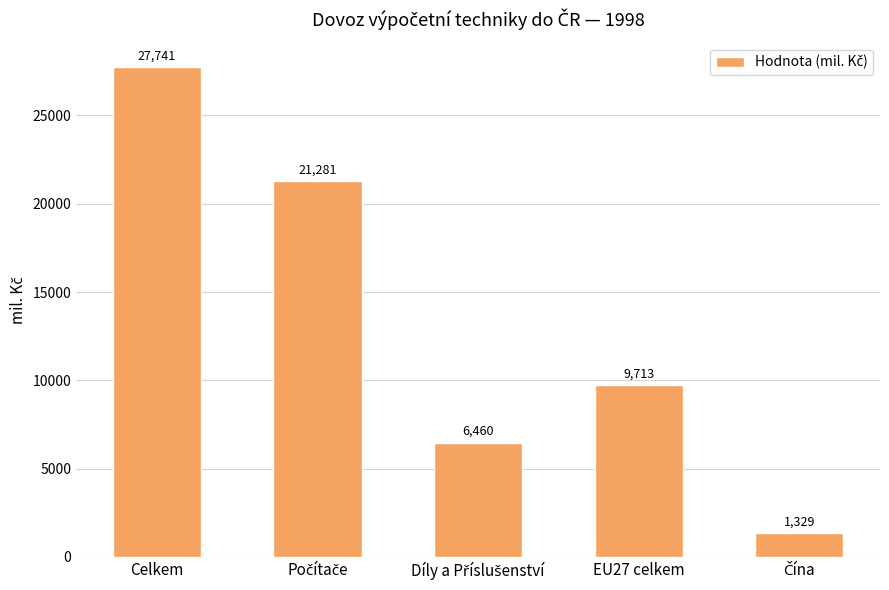

What is the label of the 1st bar from the left?

Celkem